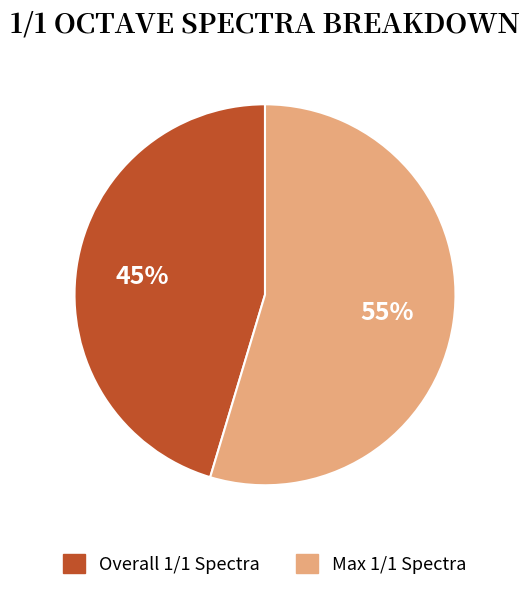

To the nearest percent, what is the average slice percentage?

50%